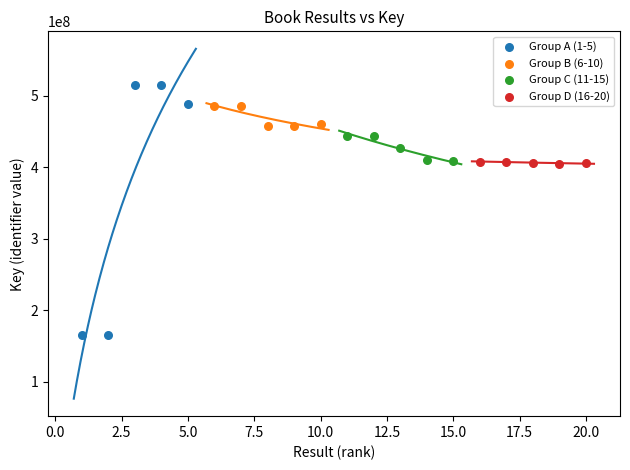

Which series contains the highest Y value?

Group A (1-5)